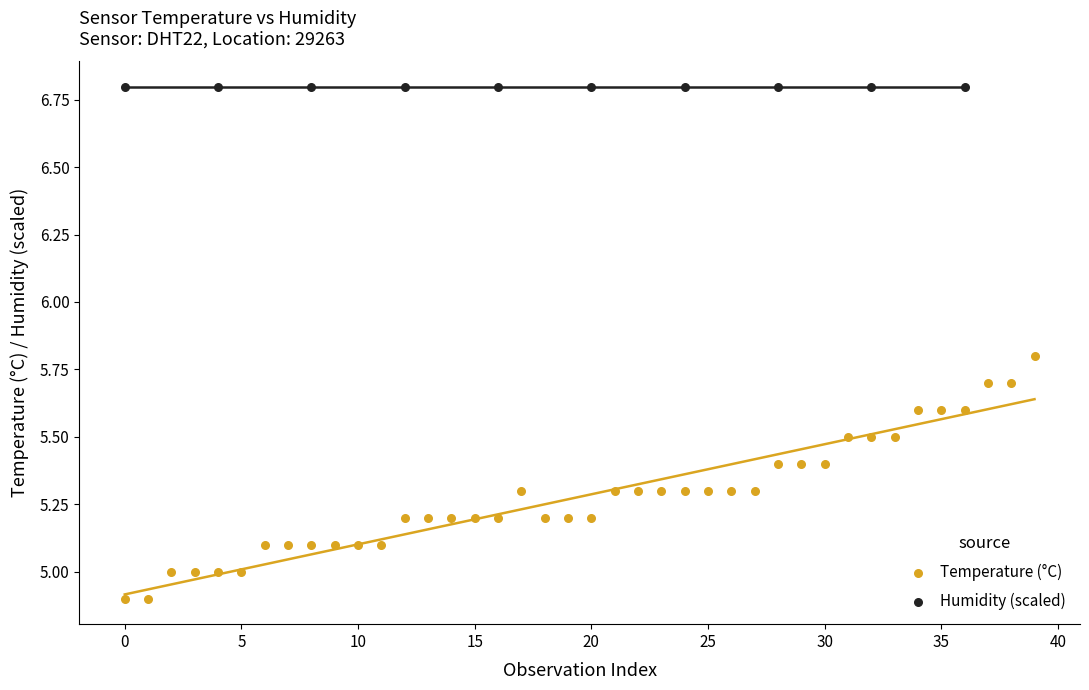

Which series contains the highest Y value?

Humidity (scaled)